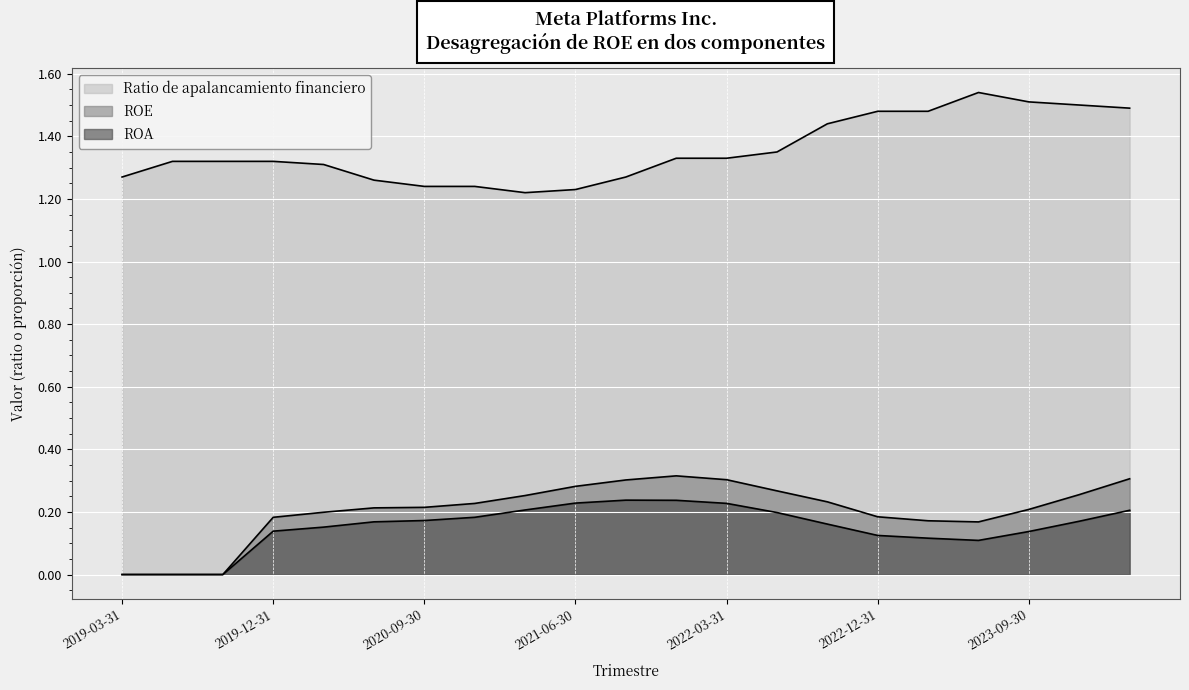

Which series changed the most between 2019-12-31 and 2022-06-30?

ROE